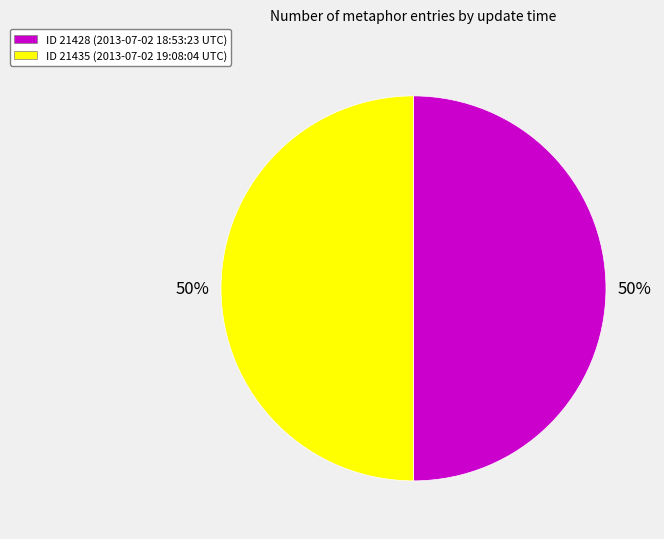

How many slices are in this pie chart?

2